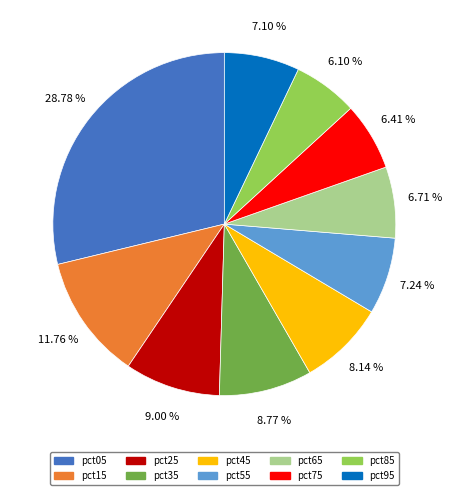

Count the number of slices in the pie.

10